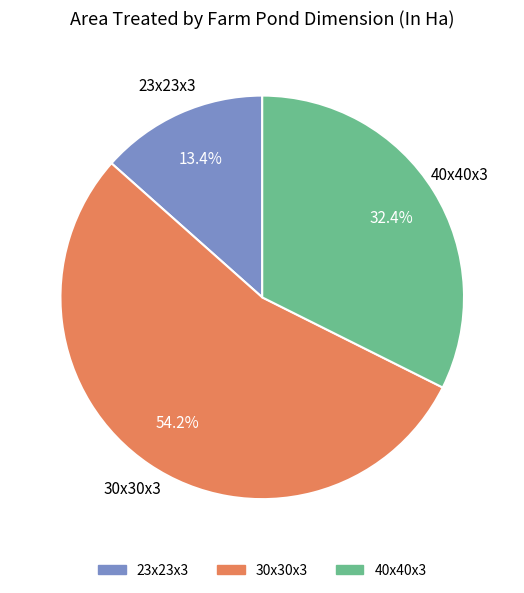

Does any single category account for the majority?

Yes